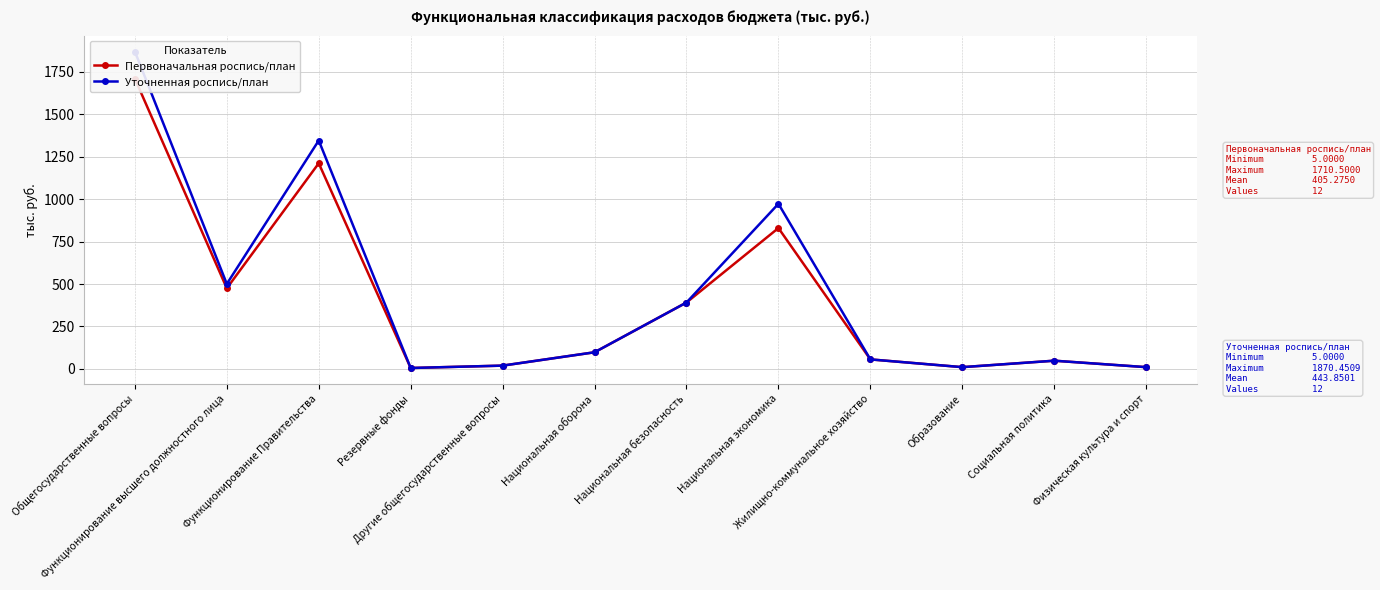

At Социальная политика, list the series in order from smallest to largest.

Первоначальная роспись/план, Уточненная роспись/план